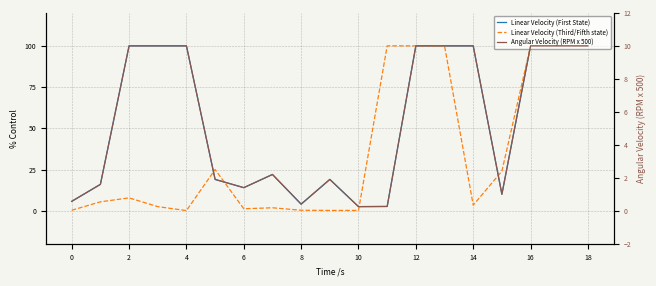

Which series ends up on top after the final intersection of Linear Velocity (First State) and Linear Velocity (Third/Fifth state)?

Linear Velocity (Third/Fifth state)